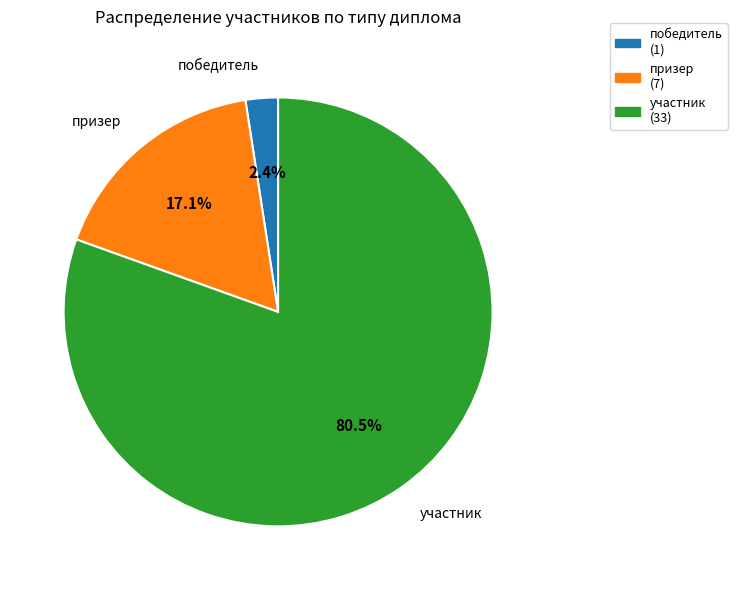

To the nearest percent, what is the difference between the участник and призер slice percentages?

63%